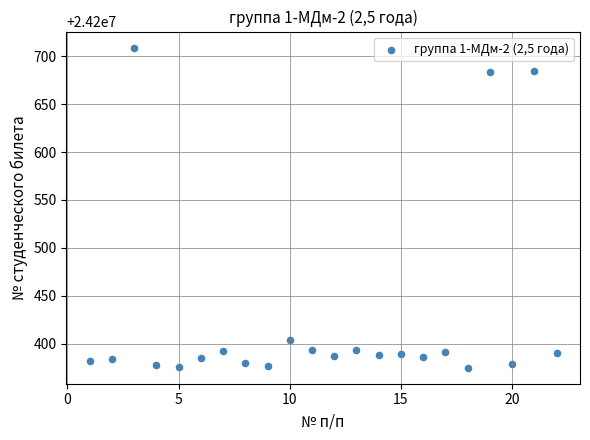

What is the range of Y values (max minus min)?

334